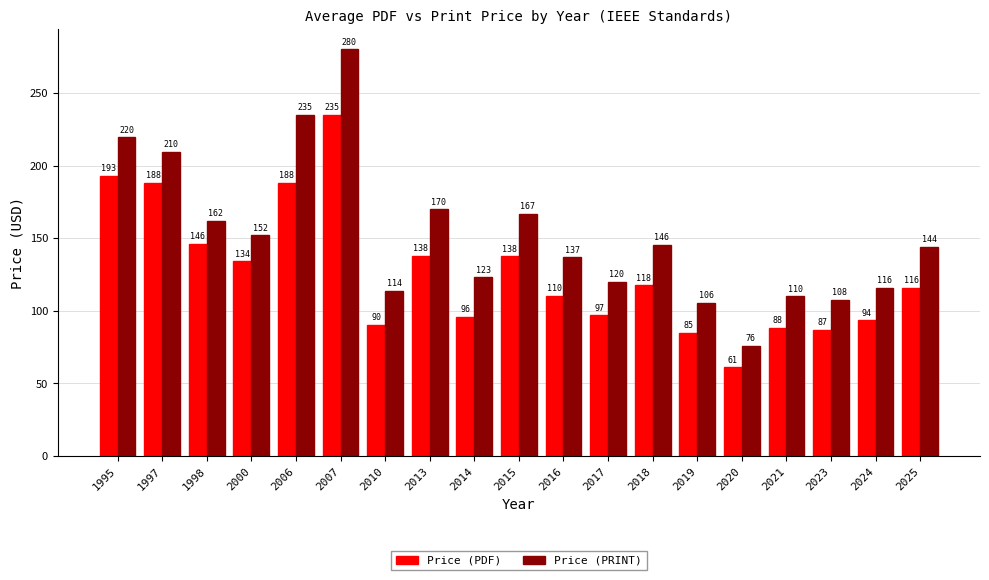

What is the difference between the highest and lowest values at 2015?

29.5